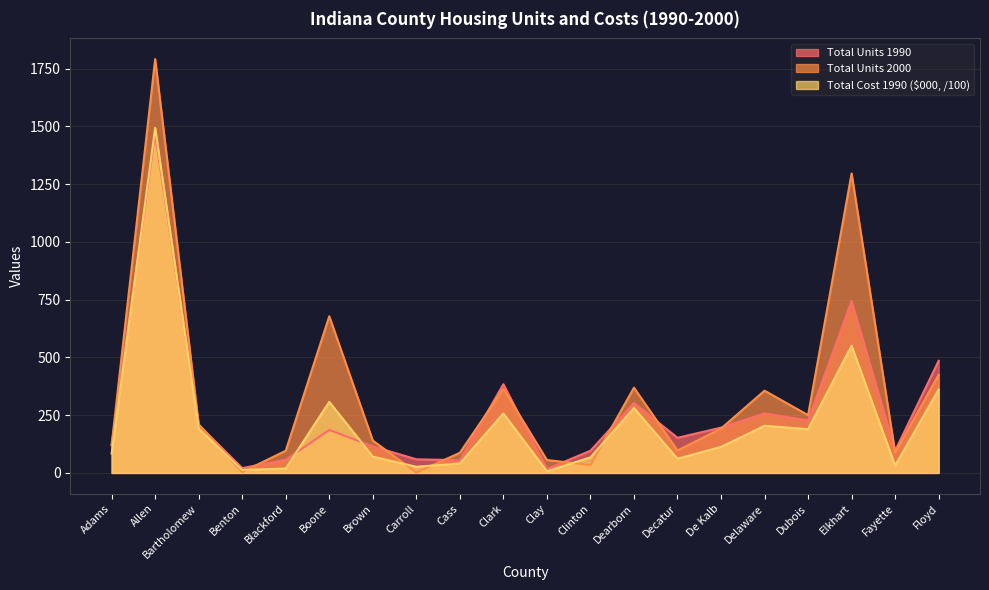

At how many categories does at least one series exceed 453?

4